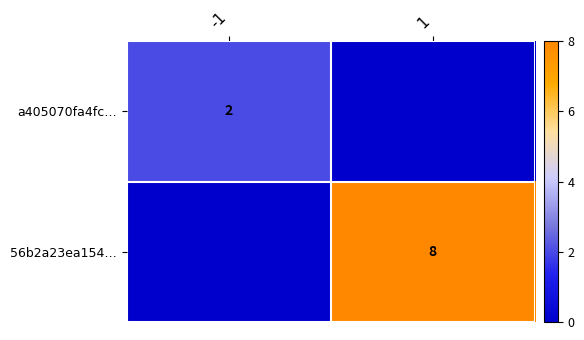

At which label does 56b2a23ea154… reach its peak?

1